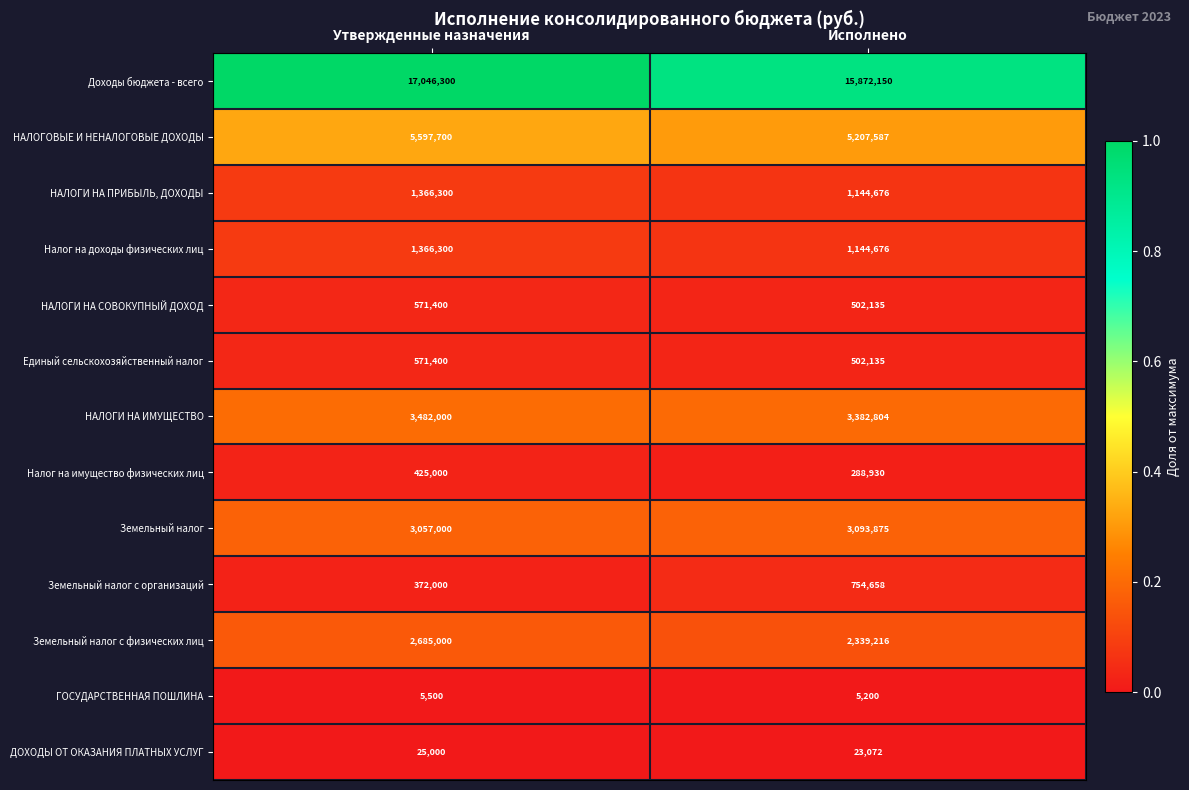

Read the Земельный налог с физических лиц value at Исполнено.

2339216